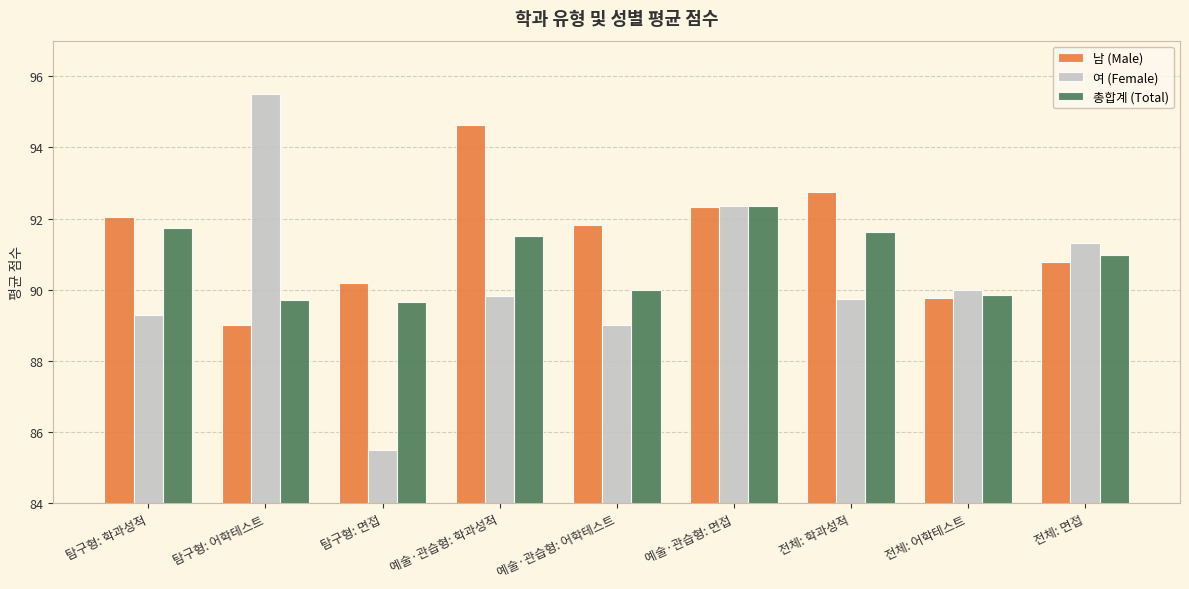

Between 탐구형: 어학테스트 and 전체: 면접, which series saw the biggest shift?

여 (Female)